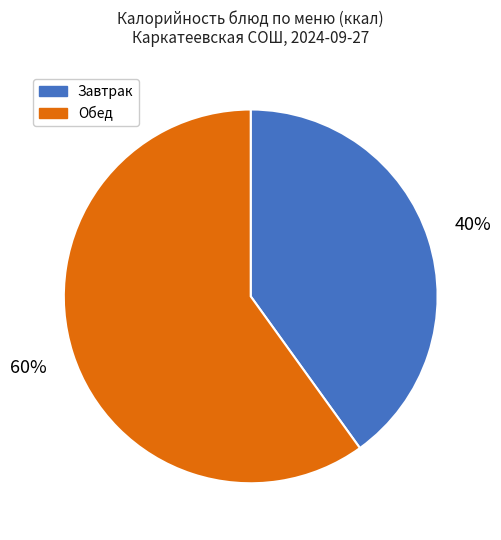

To the nearest percent, what is the difference between the Обед and Завтрак slice percentages?

20%